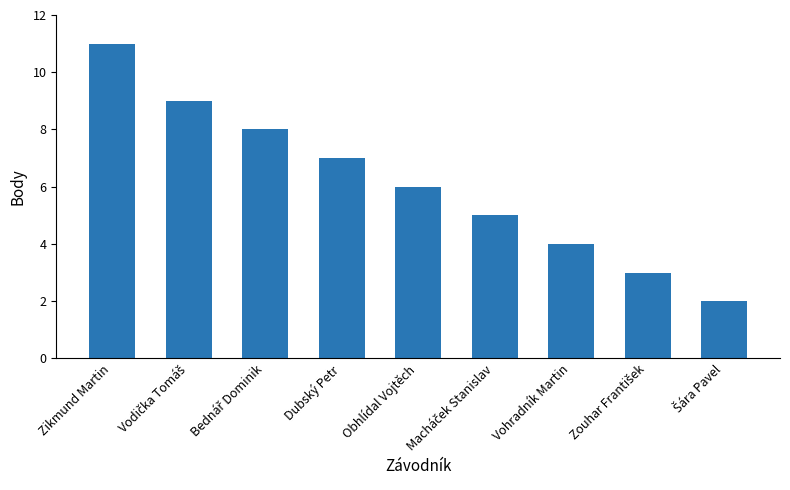

Reading left to right, extract all data points from this chart.

11	9	8	7	6	5	4	3	2